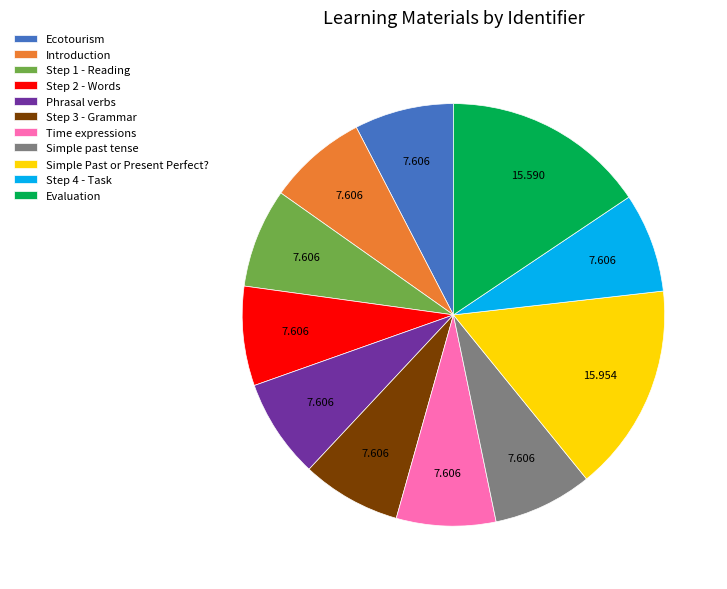

Does Simple past tense represent more than half of the total?

No